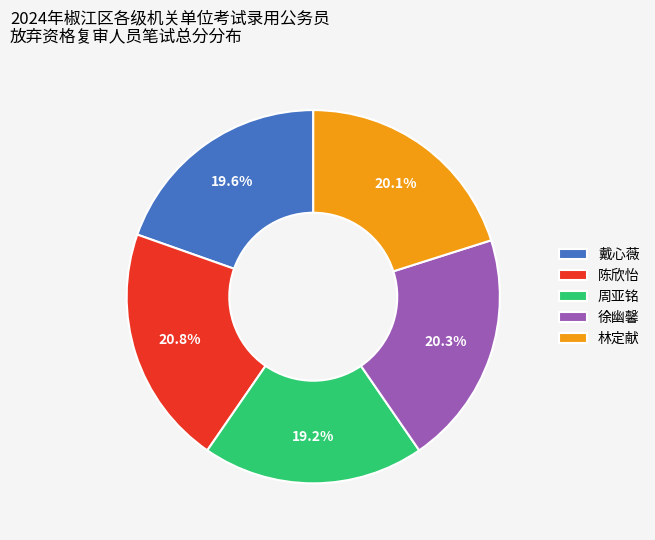

True or false: 周亚铭 accounts for 19% of the total.

True